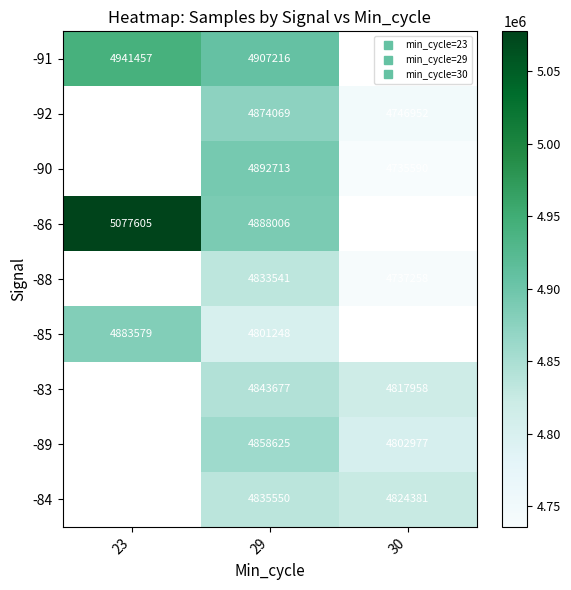

How many positive values does the -89 series have?

2